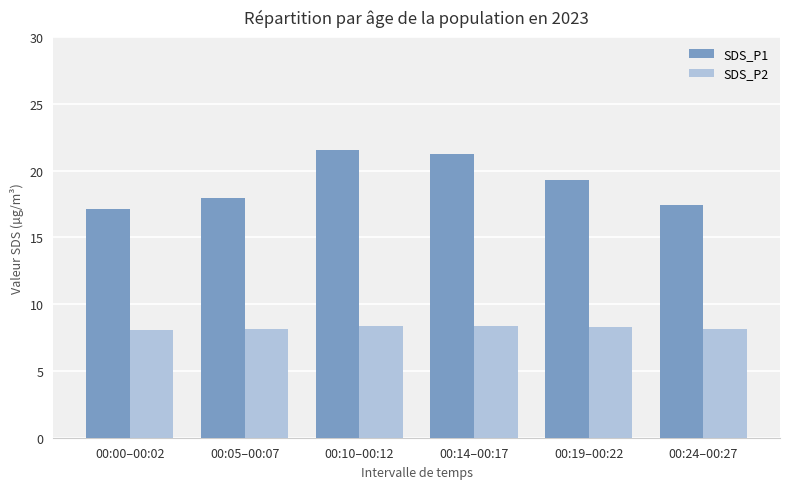

Which category has the lowest value in the SDS_P1 series?

00:00–00:02